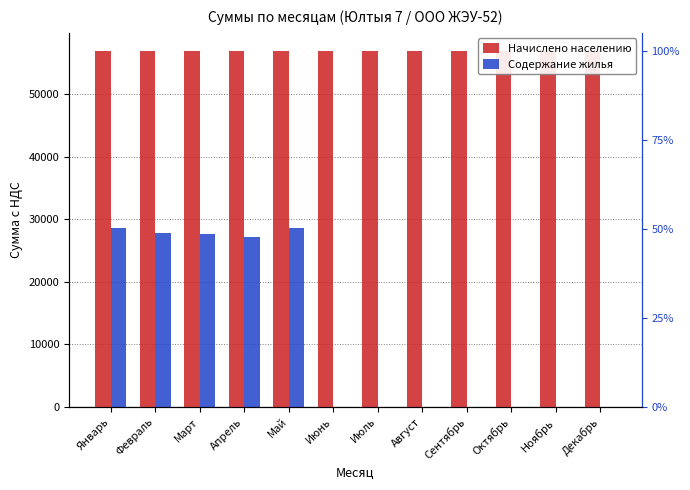

How many series are shown in this chart?

2